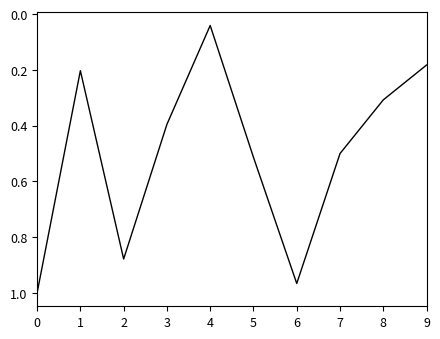

What is the sum of all values?

5.0